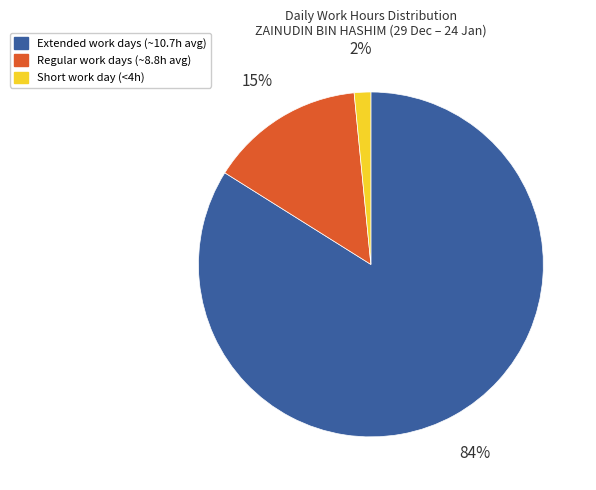

To the nearest percent, what is the average slice percentage?

33%